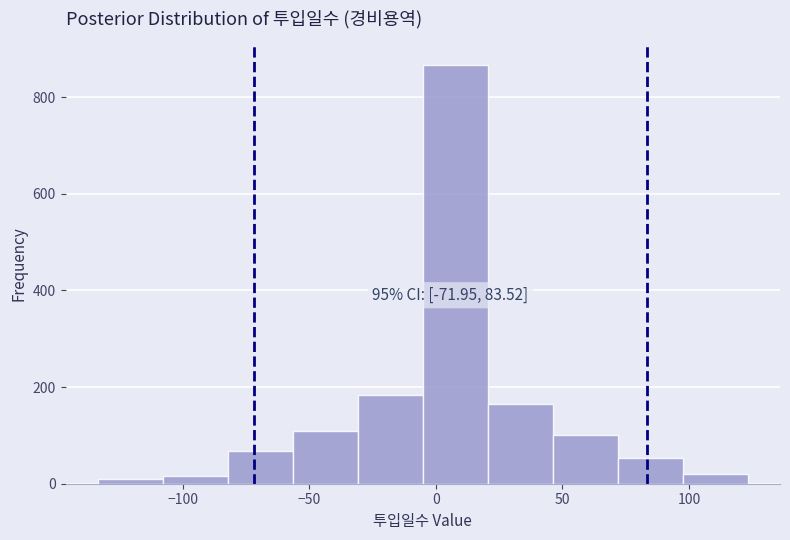

Over which range of the x-axis is the bar tallest?

-5 to 20